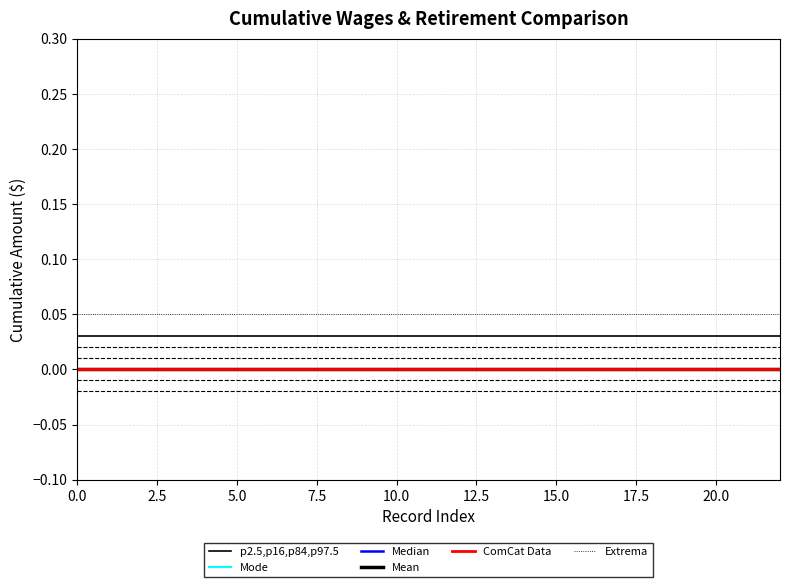

Which series has the largest range (max minus min)?

p2.5,p16,p84,p97.5